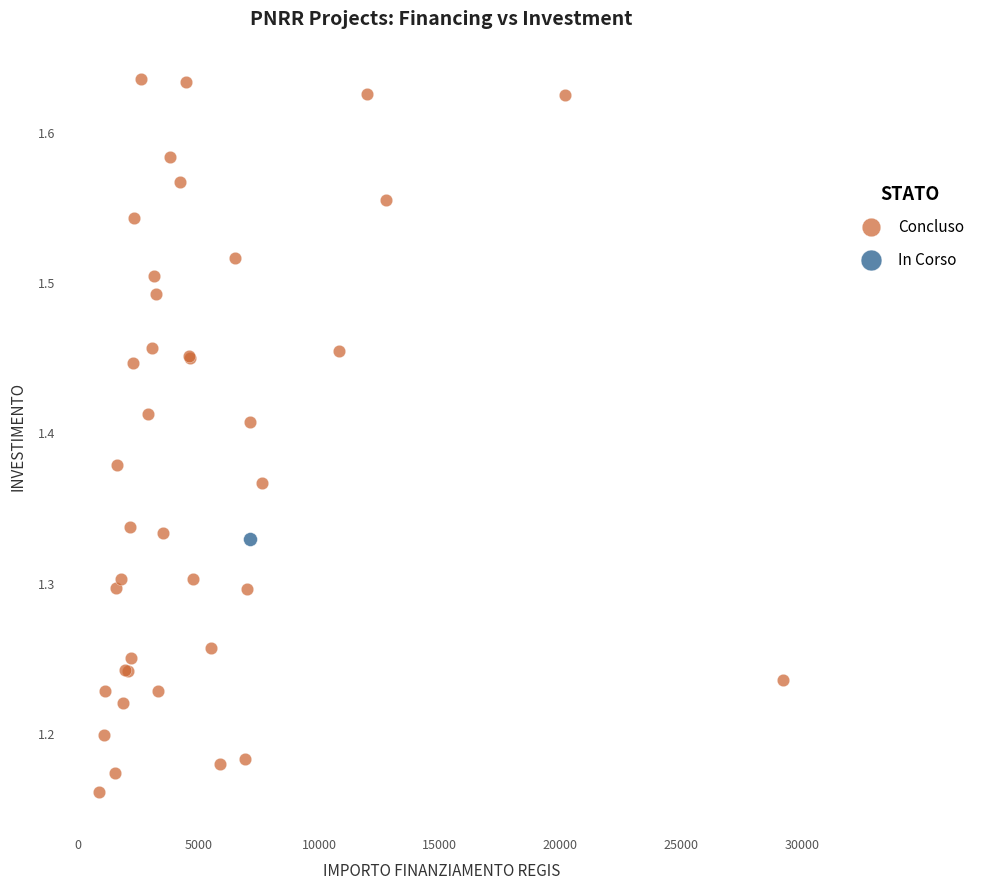

What are all the series names shown in the legend?

Concluso, In Corso